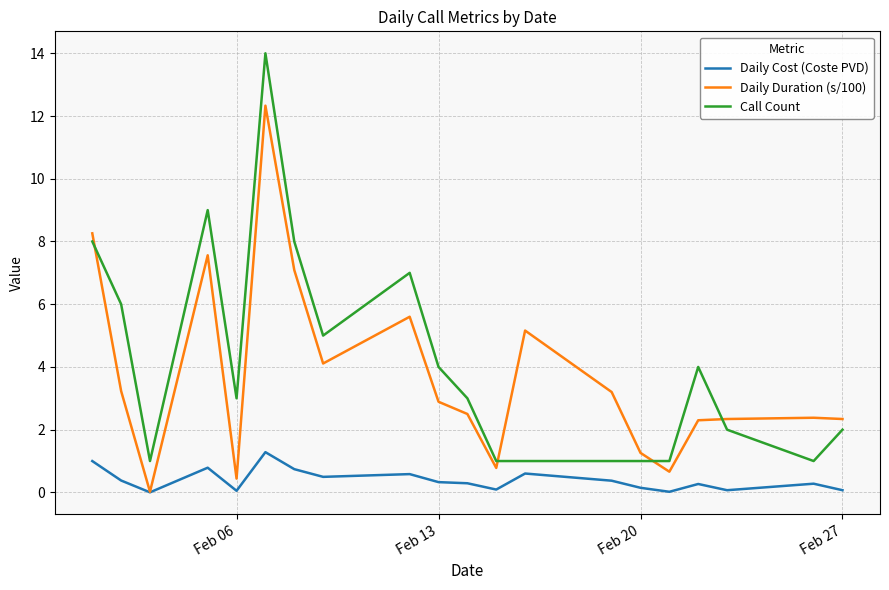

Does the chart have visible grid lines?

Yes